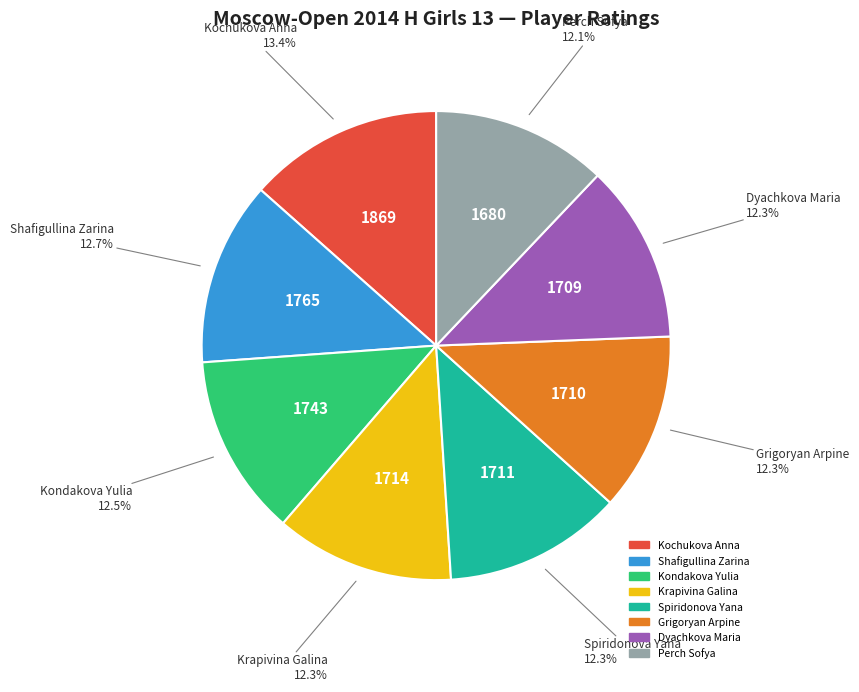

What is the total percentage of Perch Sofya and Kondakova Yulia?

24.6%